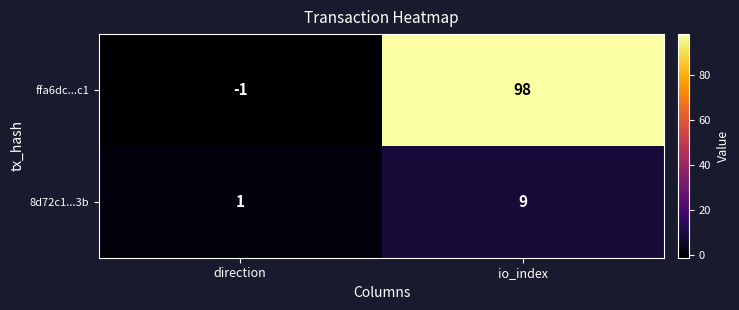

Which series changed the most between direction and io_index?

ffa6dc...c1